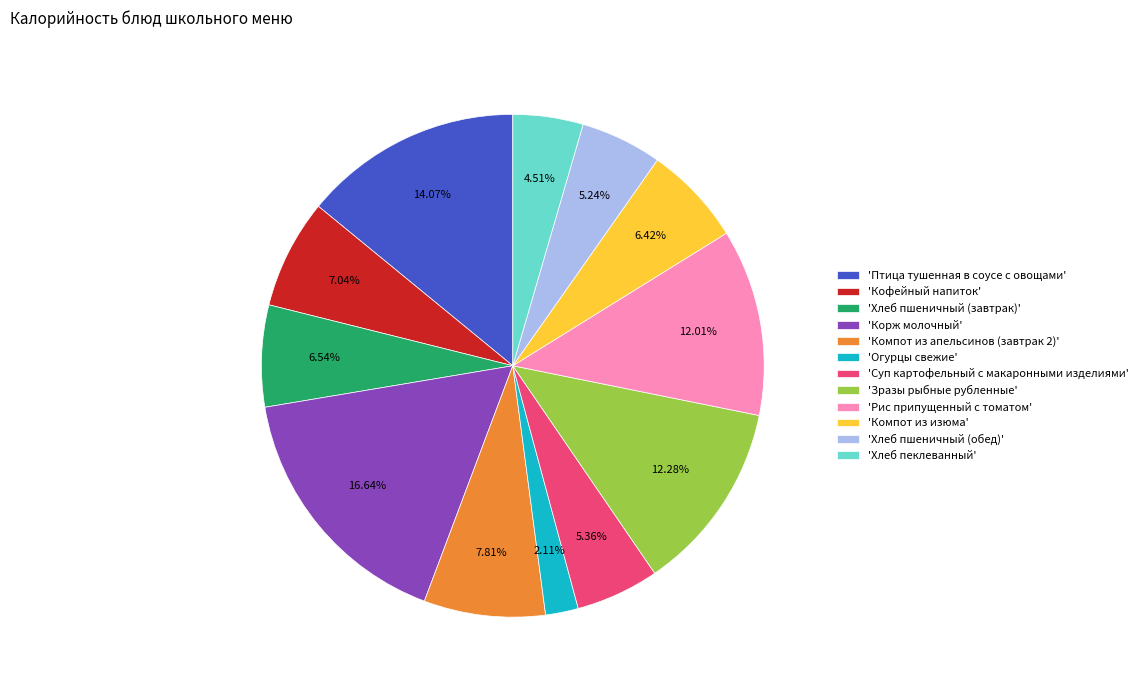

Is there a majority slice in this chart?

No